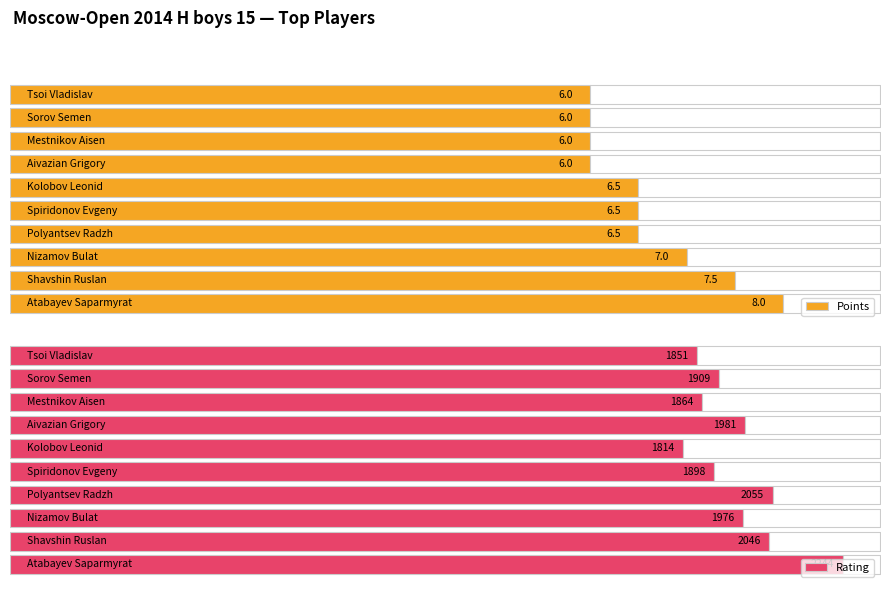

How many data points does each series have?

10